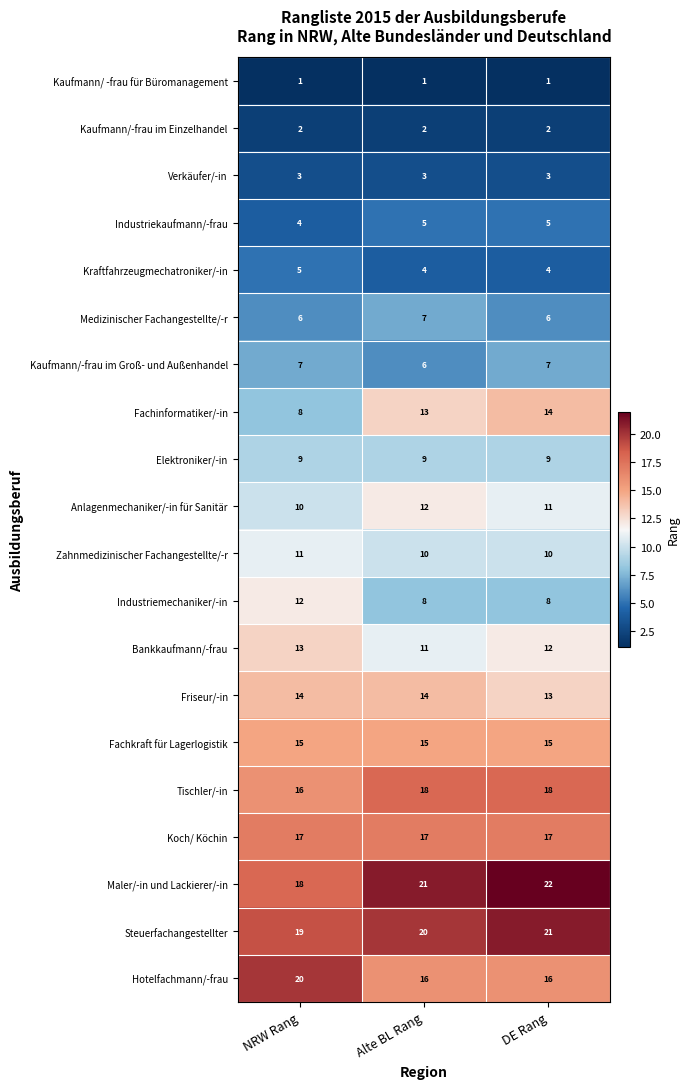

Is it true that Medizinischer Fachangestellte/-r equals 9 at NRW Rang?

False